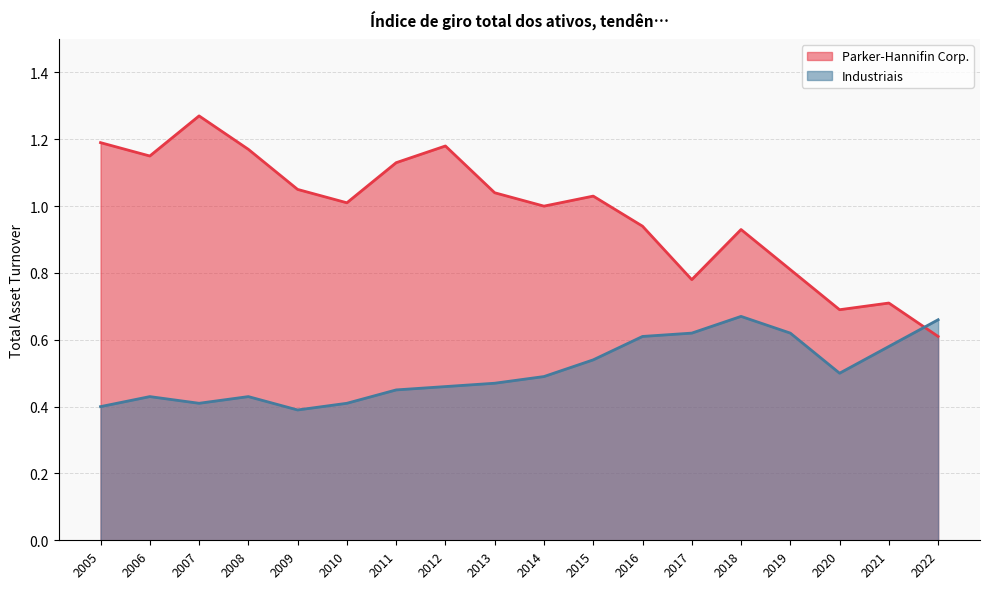

Is the value of Parker-Hannifin Corp. at 2007 greater than the value of Industriais at 2016?

Yes